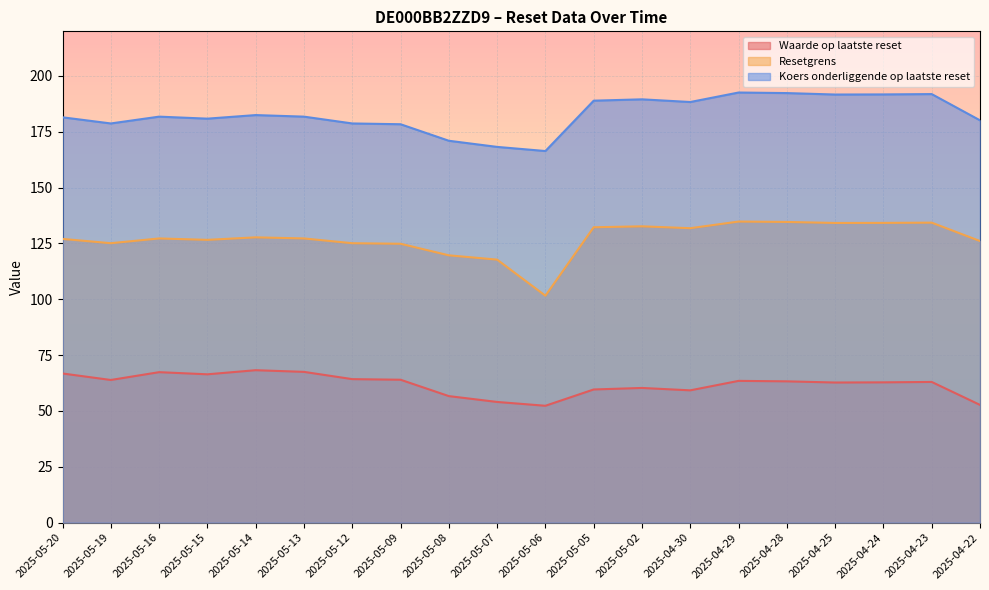

What is the total value across all series at 2025-05-09?

367.3